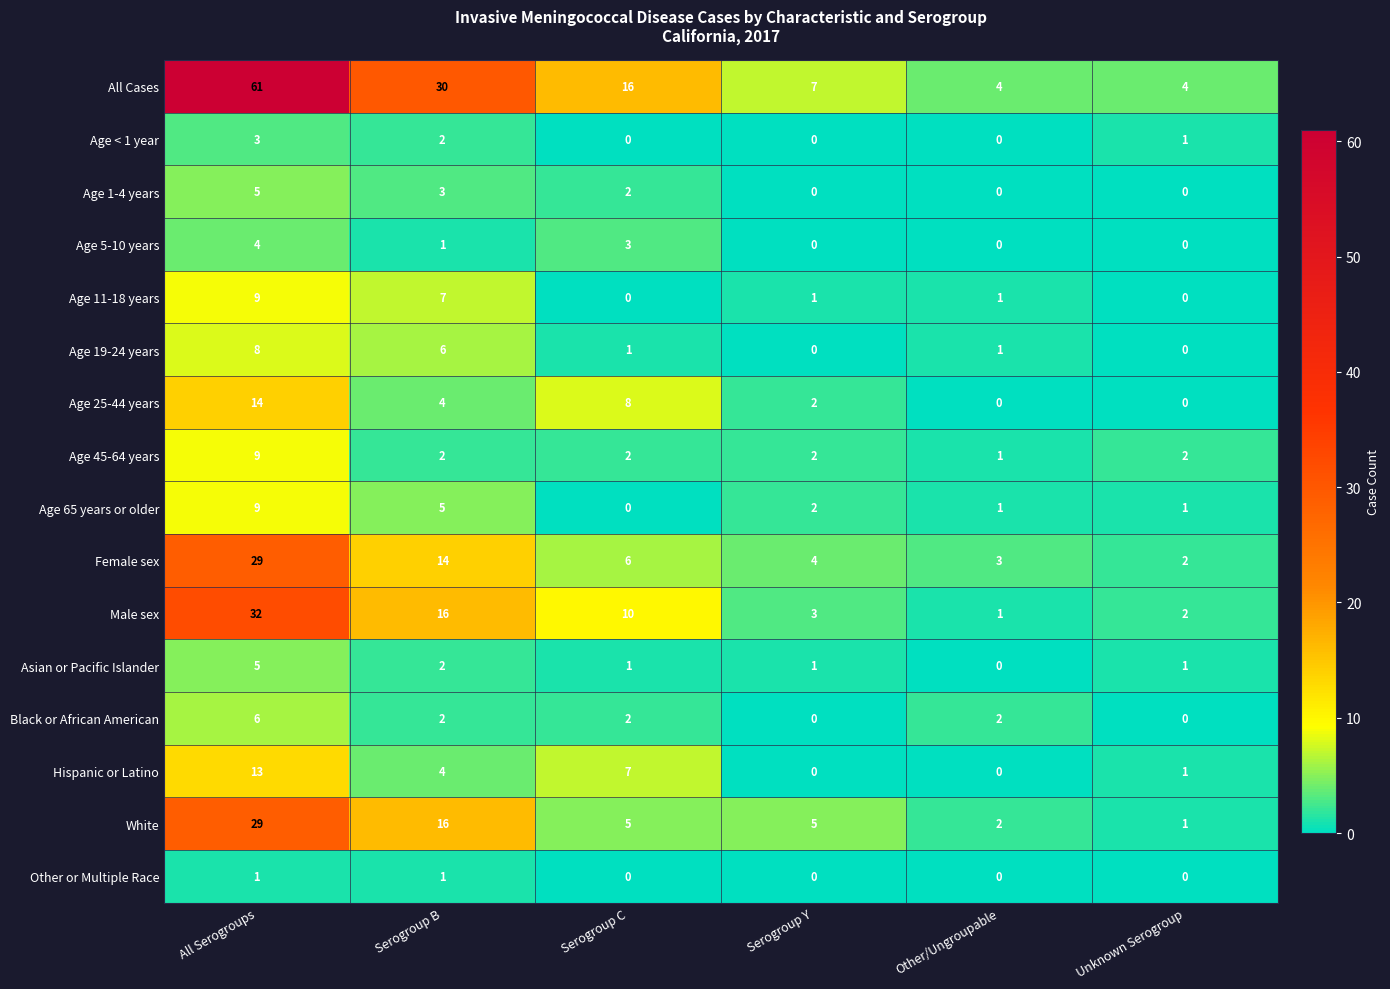

What is the maximum value shown in the chart?

61